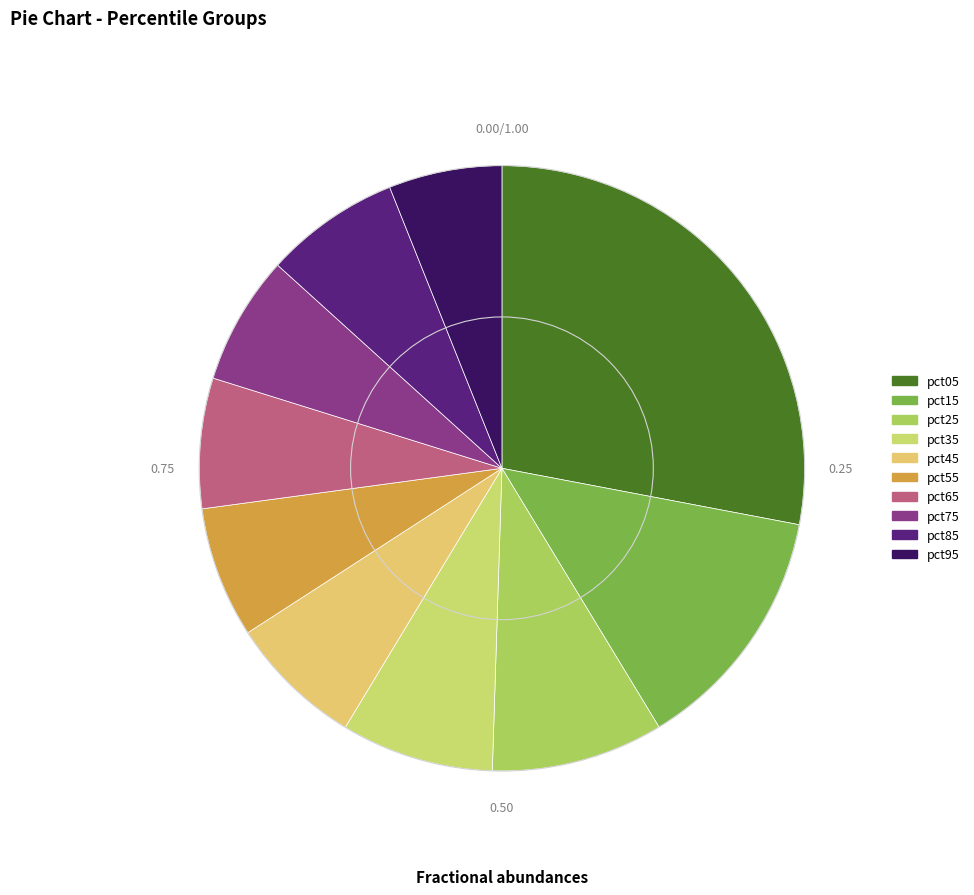

The pct55 slice represents 19% of the pie. True or false?

False